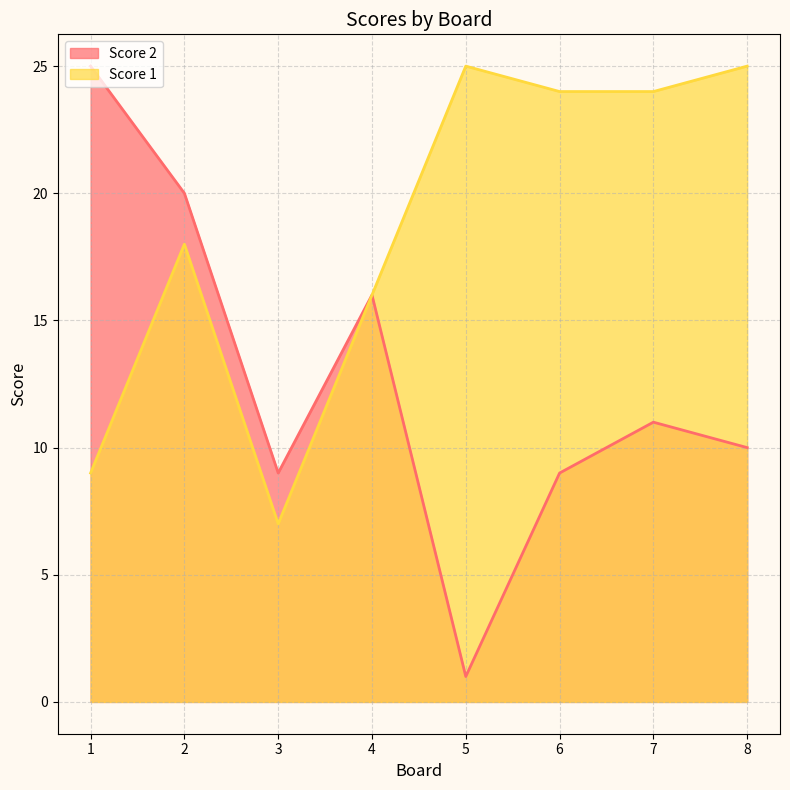

Which series has the largest total across all categories?

Score 1